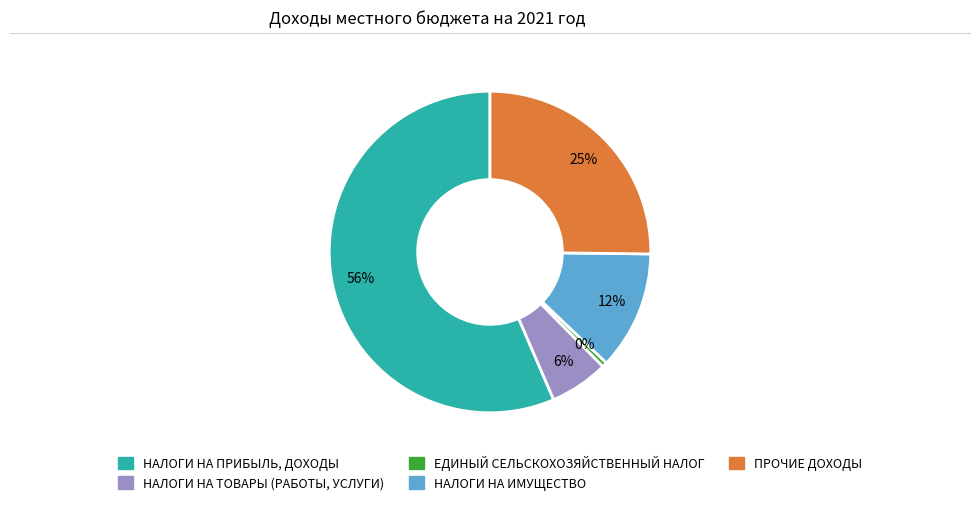

Combined, do НАЛОГИ НА ИМУЩЕСТВО and ПРОЧИЕ ДОХОДЫ account for over 50%?

No